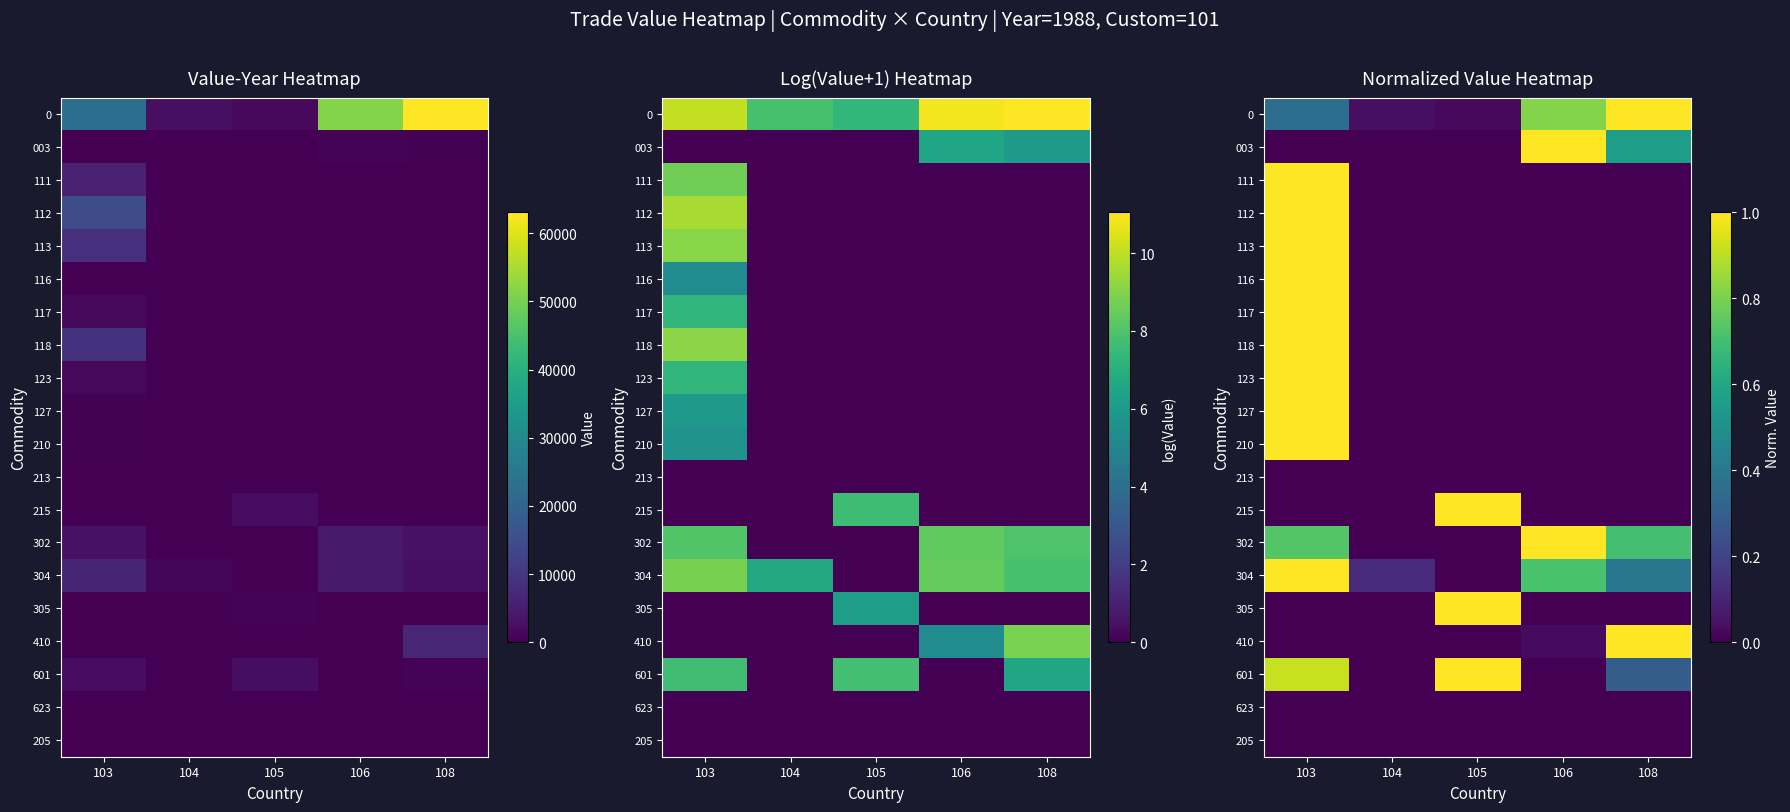

How many distinct data groups are displayed?

20